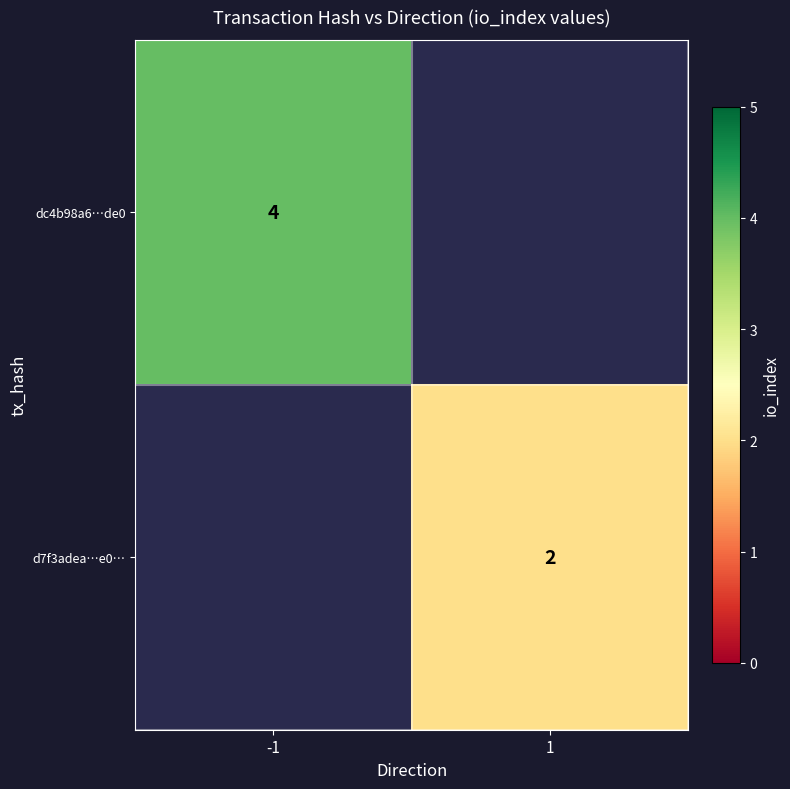

True or false: d7f3adea…e0… has a value of 3.2 at 1.

False